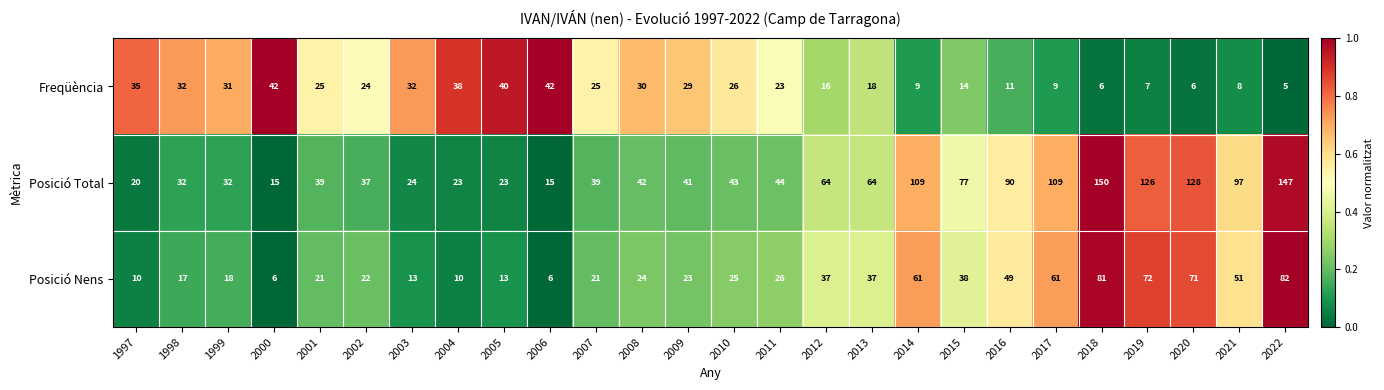

Between 2008 and 2013, which series saw the biggest shift?

Posició Total